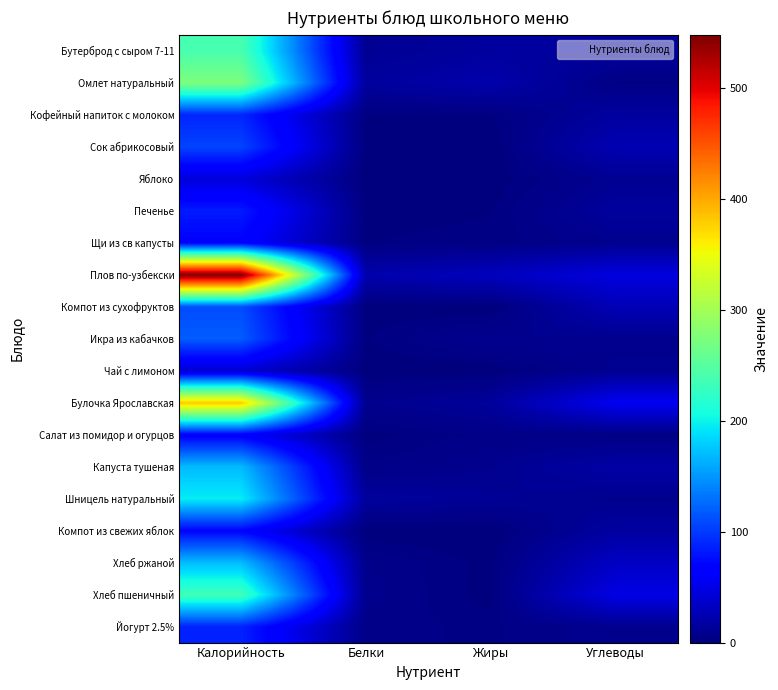

Which series has the largest total across all categories?

Плов по-узбекски